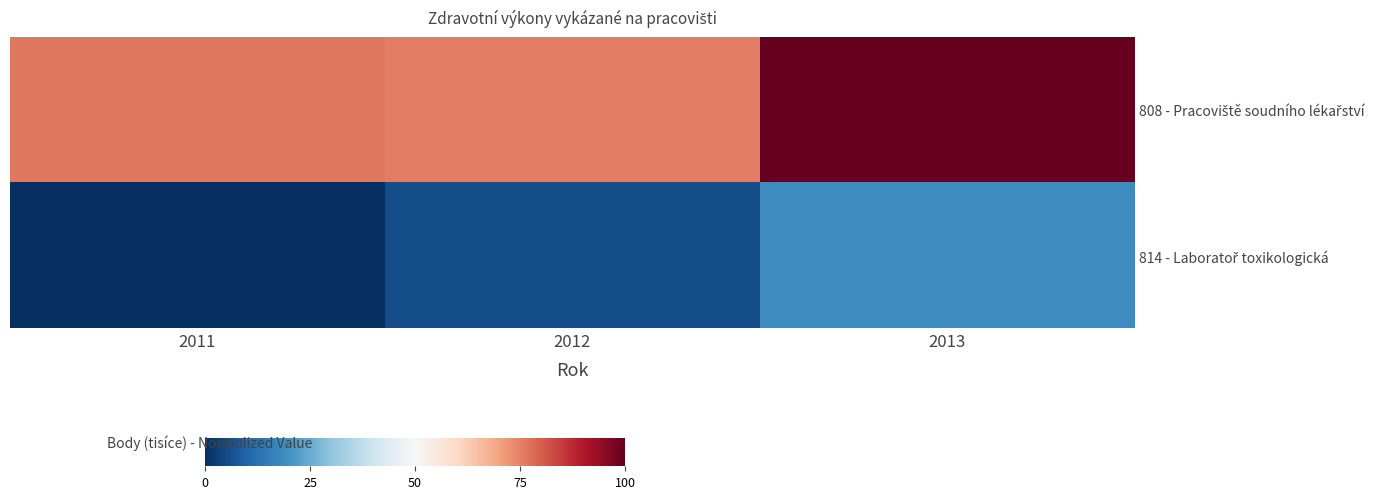

Rank the series by their average value, from lowest to highest.

814 - Laboratoř toxikologická, 808 - Pracoviště soudního lékařství